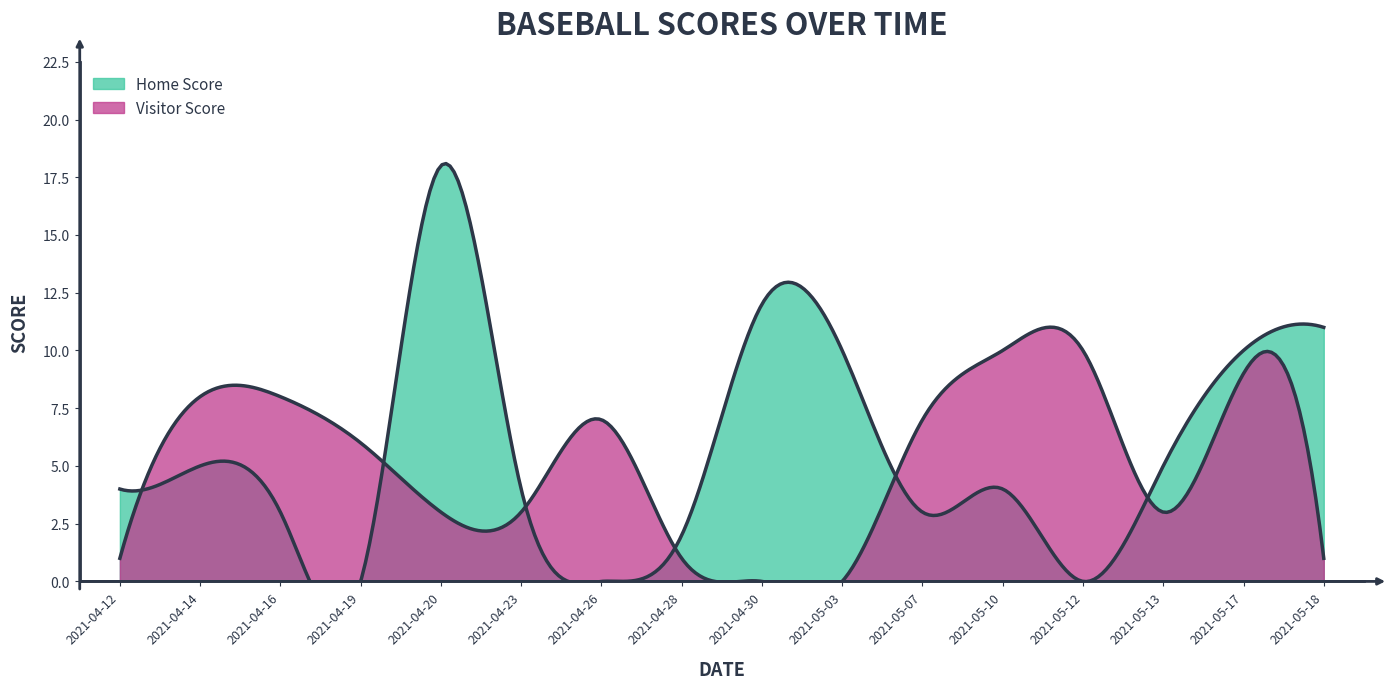

The Visitor Score series shows 2 at 2021-04-20. True or false?

False